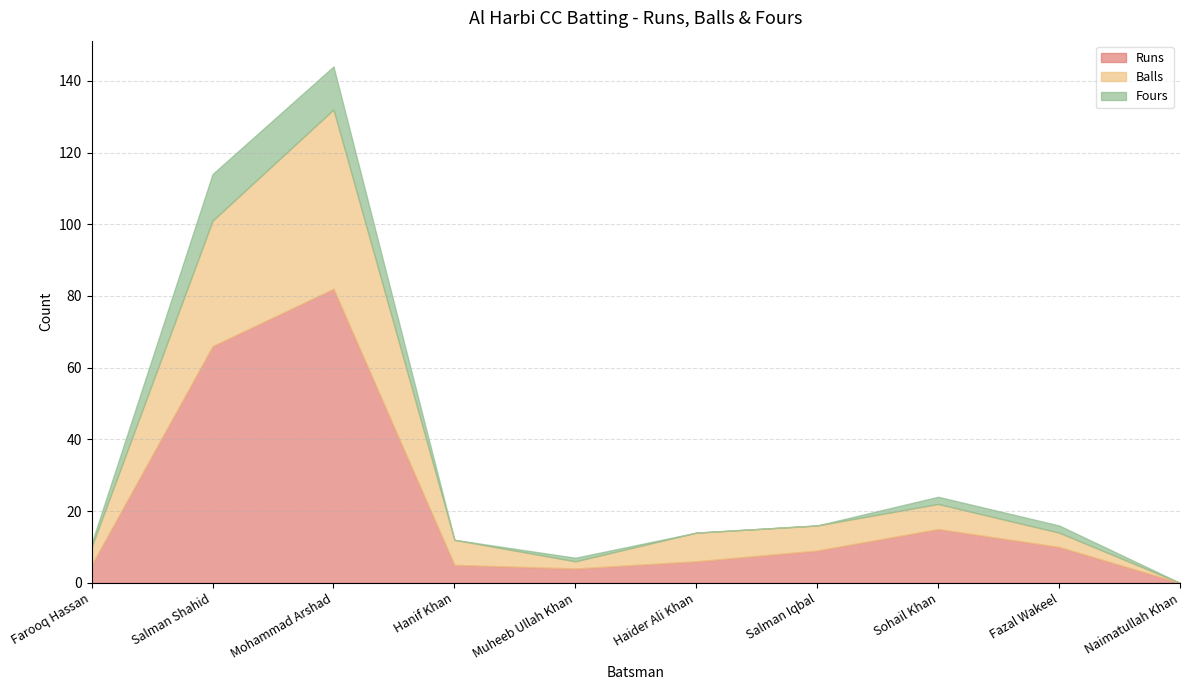

How many lines are shown in the chart?

3